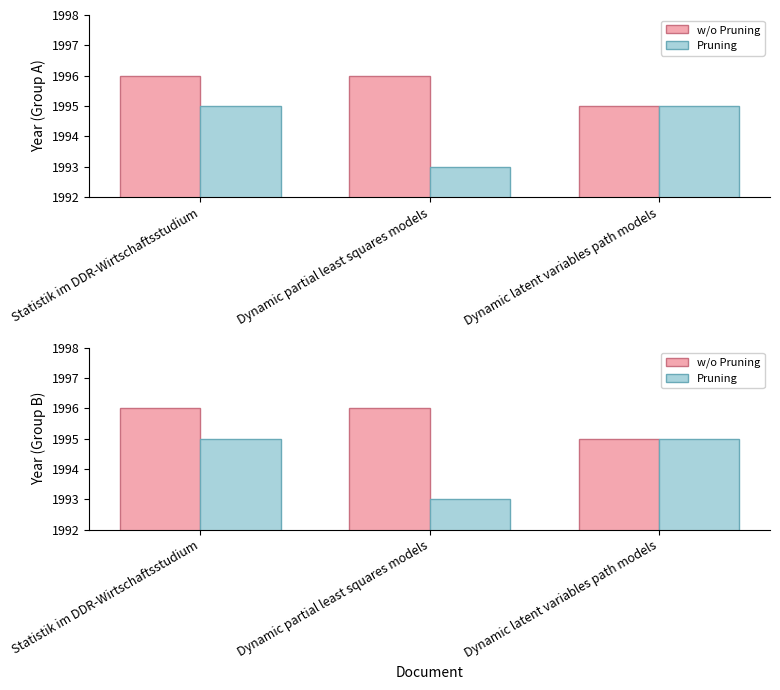

List the labels in order of Pruning value, smallest first.

Dynamic partial least squares models, Statistik im DDR-Wirtschaftsstudium, Dynamic latent variables path models